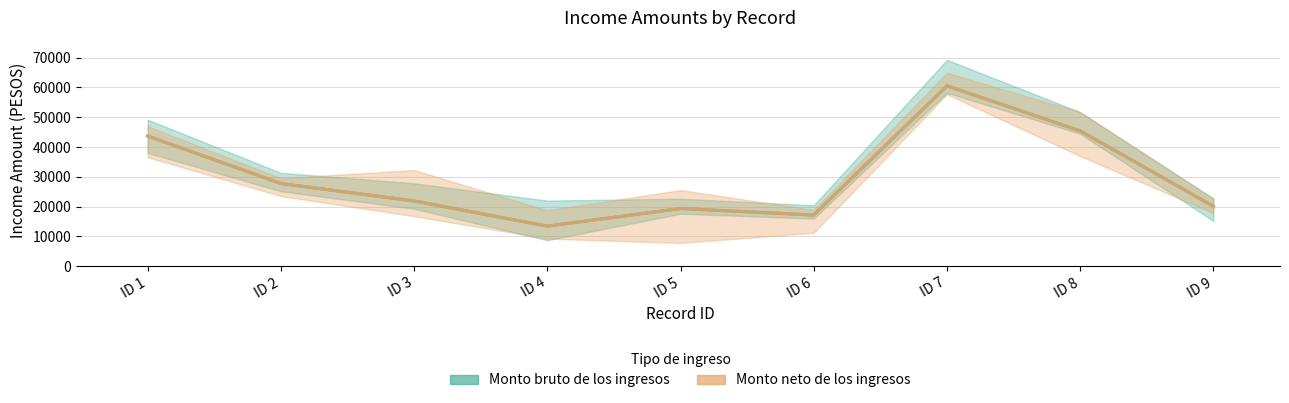

True or false: Monto bruto de los ingresos and Monto neto de los ingresos intersect in this chart.

False